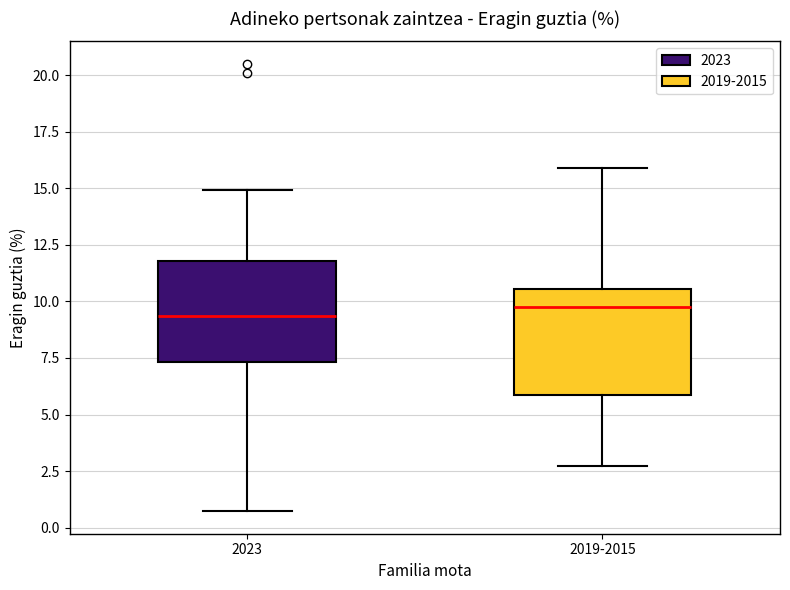

Where is the upper edge of the box for 2023 on the y-axis? The values are not printed on the chart, so give them approximately, as read against the axis.

12.0